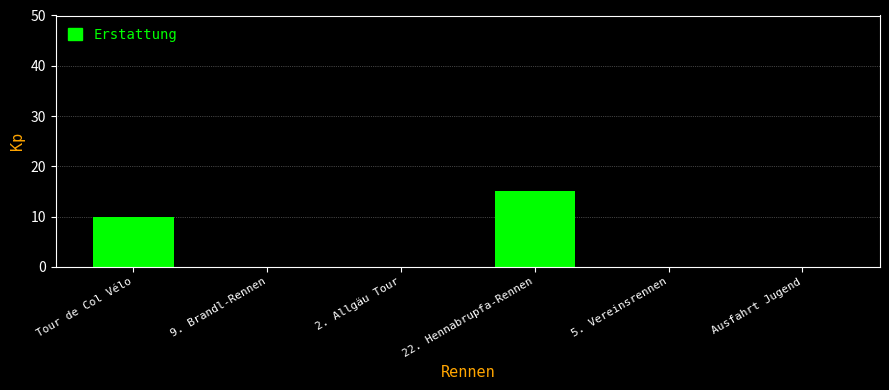

How many values are between 0 and 10?

5